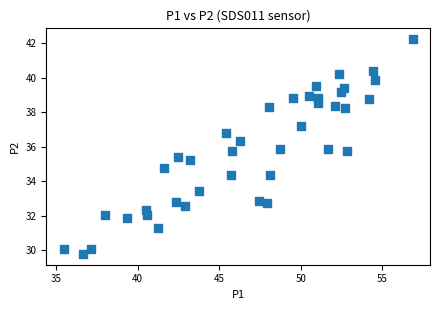

What is the range of X values (max minus min)?

21.4